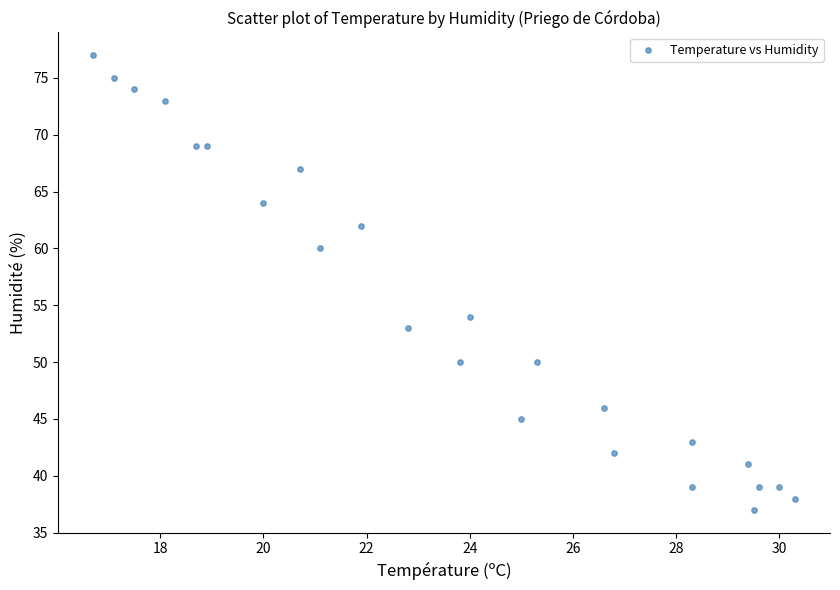

How many points are shown in the scatter plot?

24